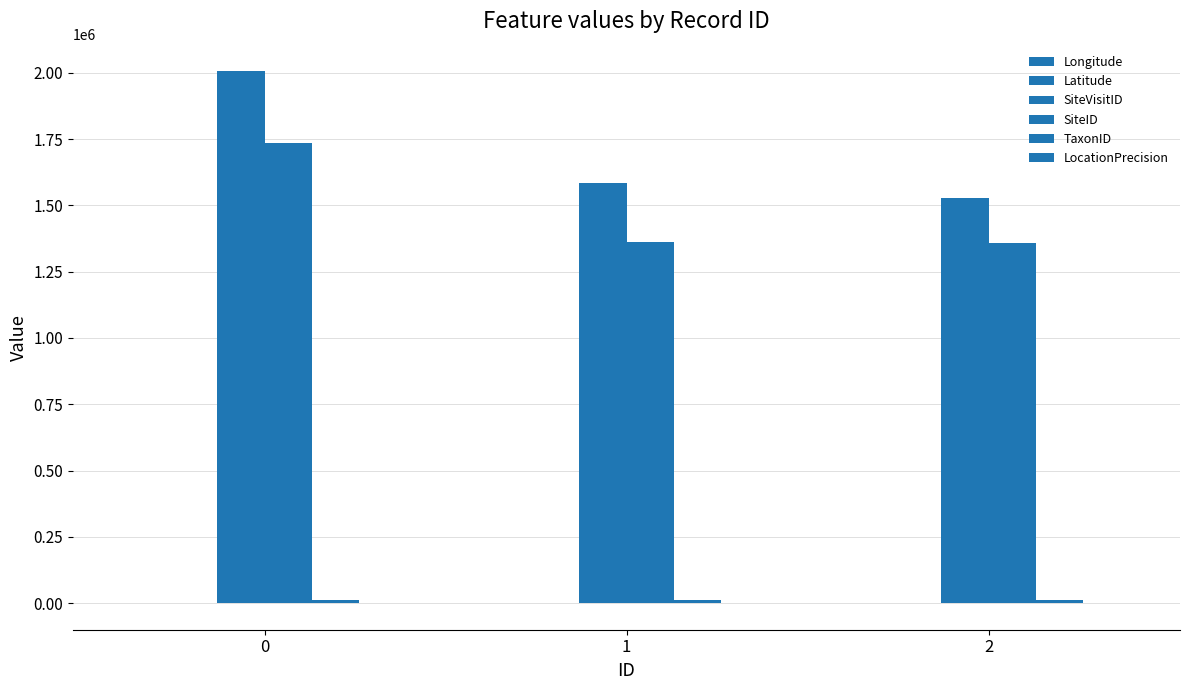

Are the bars horizontal?

No